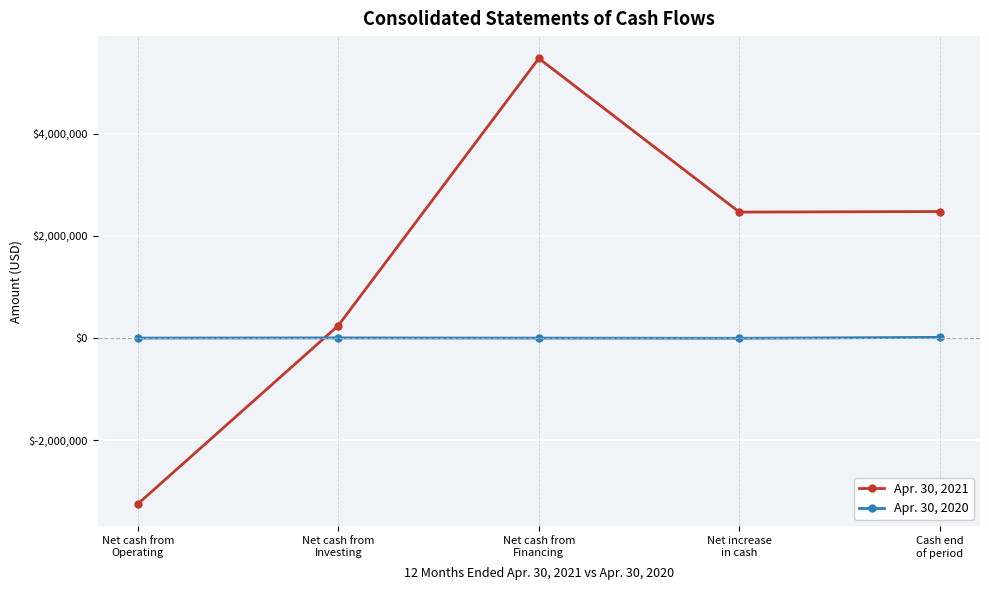

Is this an area chart (filled region under the line)?

No